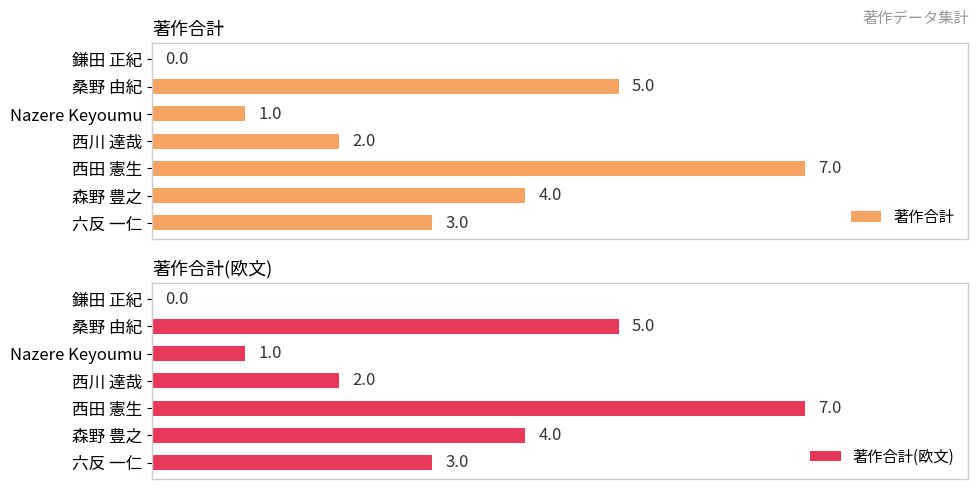

How many values in the 著作合計(欧文) series exceed 3?

3